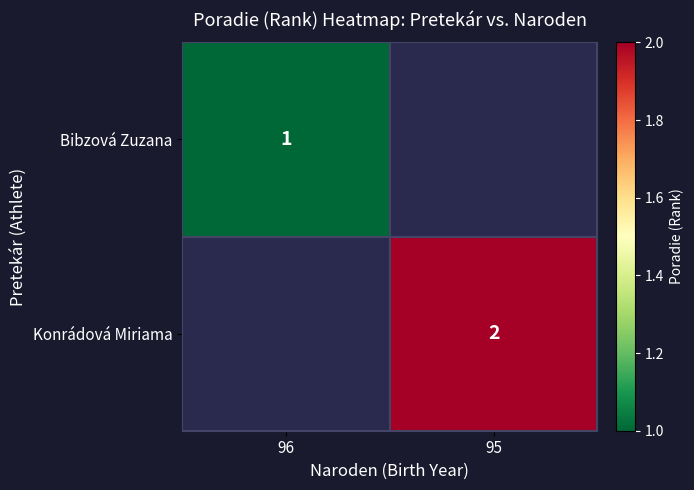

True or false: Konrádová Miriama has a value of 3 at 95.

False